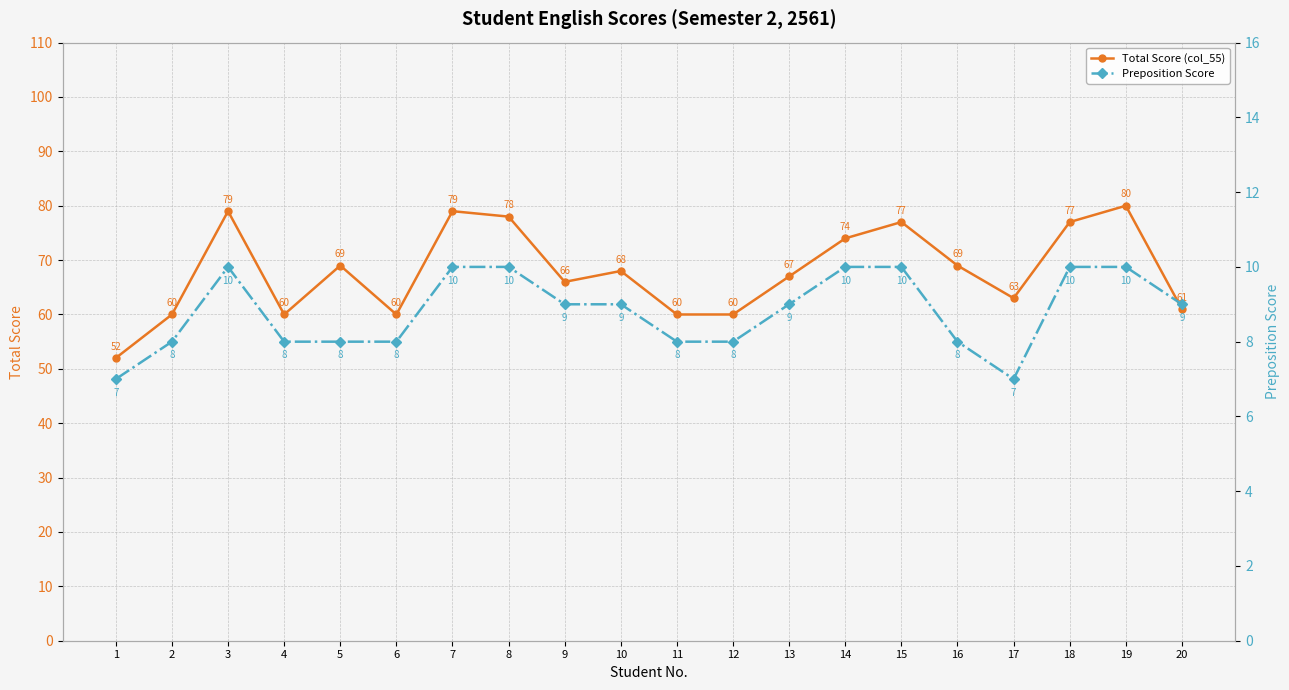

True or false: Total Score (col_55) and Preposition Score intersect in this chart.

False